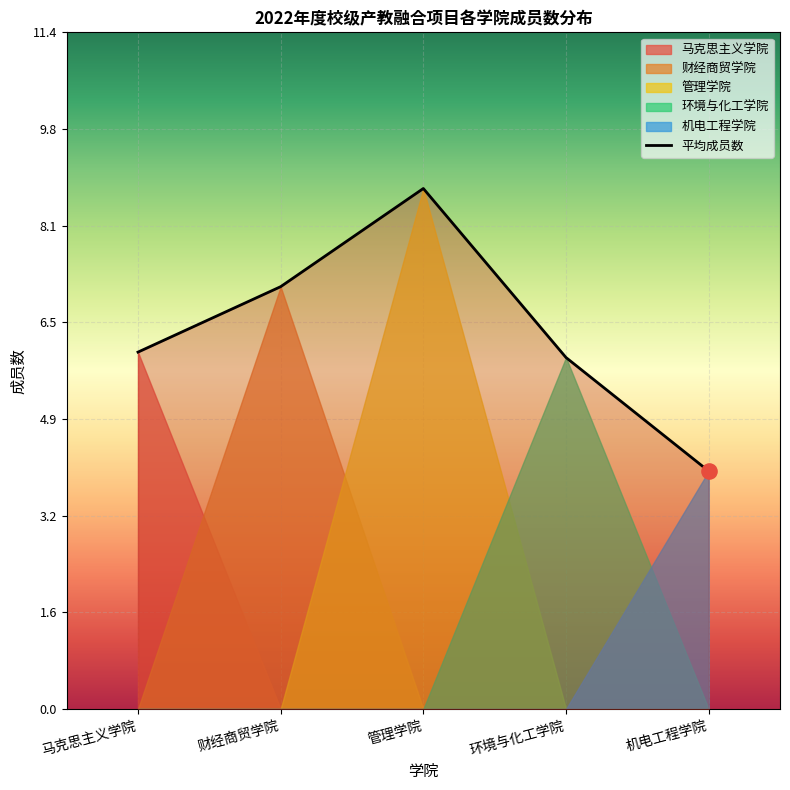

What is the change in value from 环境与化工学院 to 机电工程学院?

-1.9